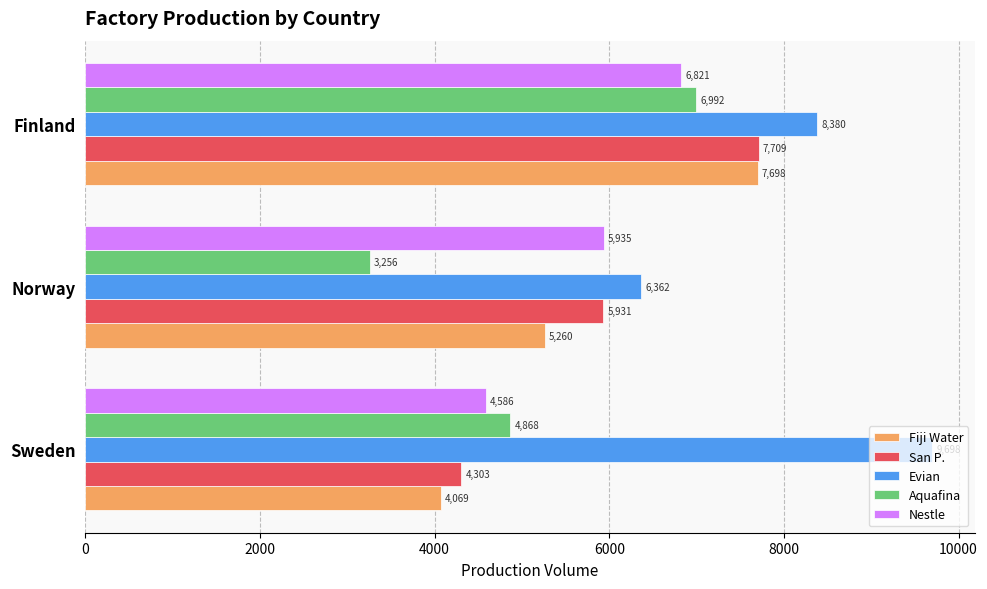

What is the total value across all series at Finland?

37600